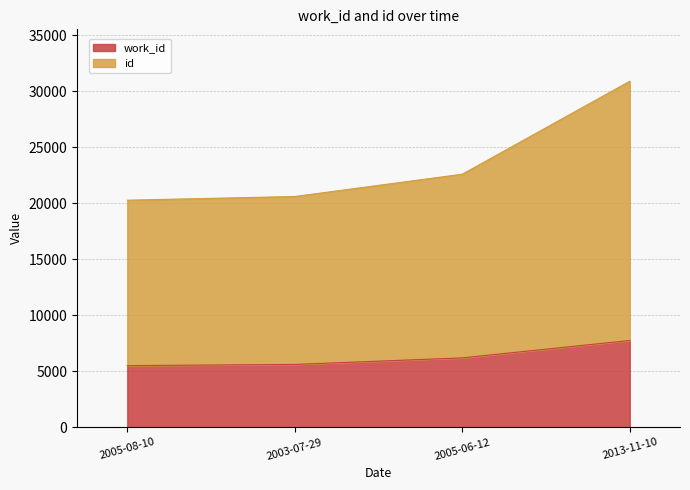

What is the difference between the highest and lowest values at 2013-11-10?

23145